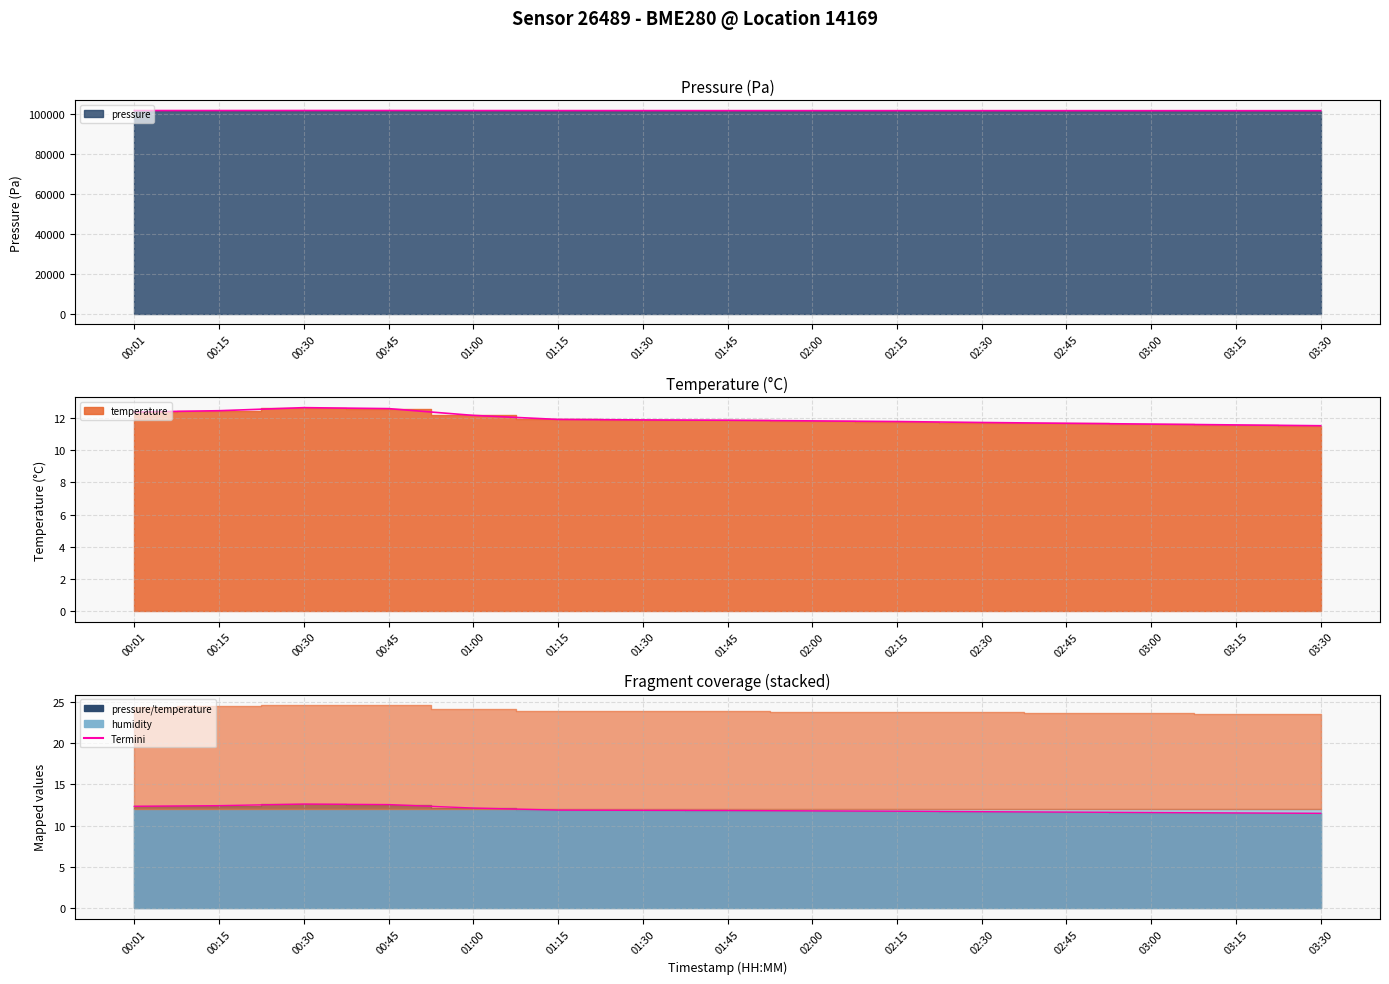

How many interior local peaks does the pressure series have?

1